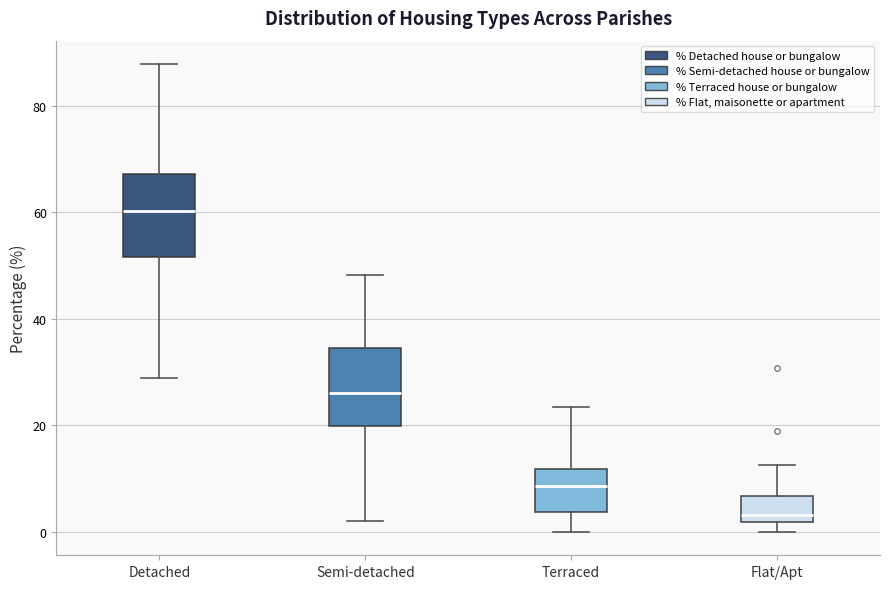

Which box has the highest median line?

Detached